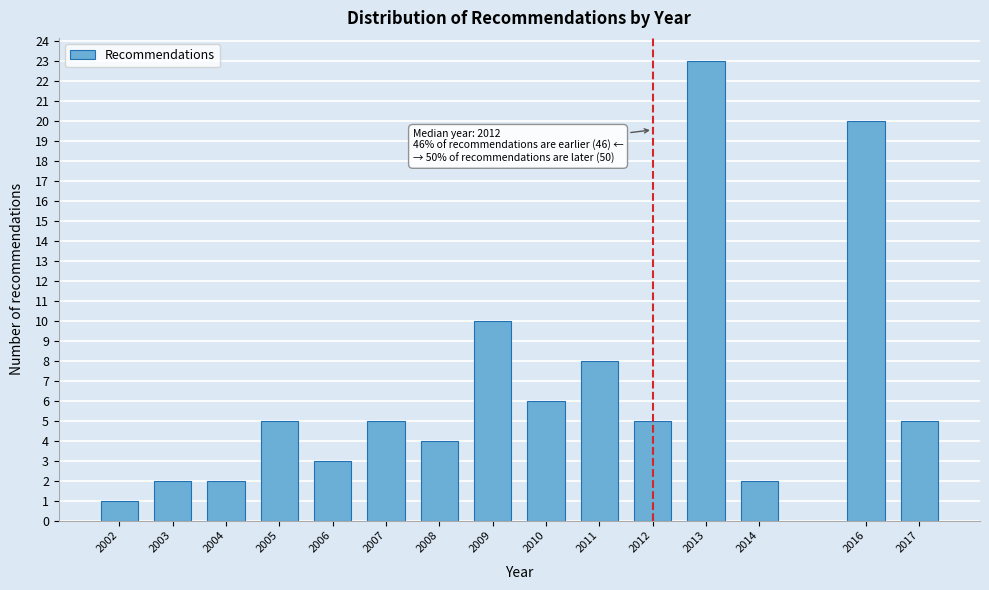

Reading left to right, transcribe all the data shown in this chart.

2002=1	2003=2	2004=2	2005=5	2006=3	2007=5	2008=4	2009=10	2010=6	2011=8	2012=5	2013=23	2014=2	2016=20	2017=5